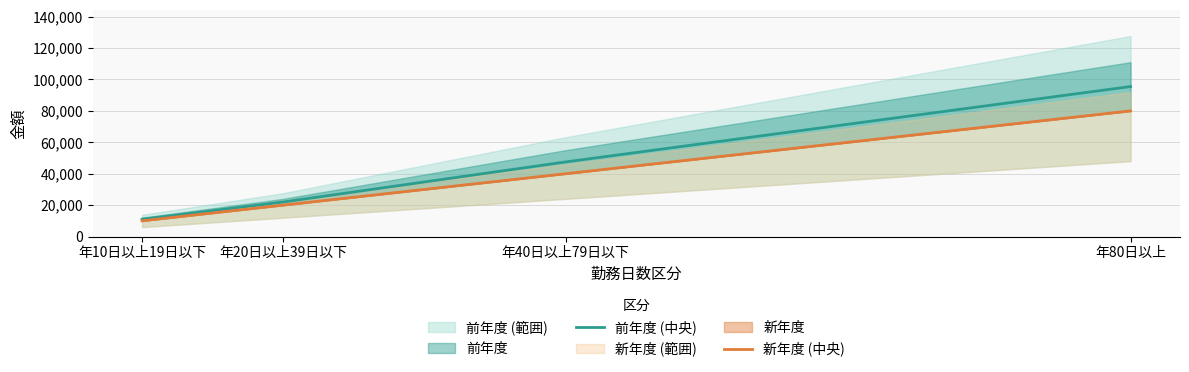

True or false: 前年度 (中央) has a value of 95500 at 年80日以上.

True